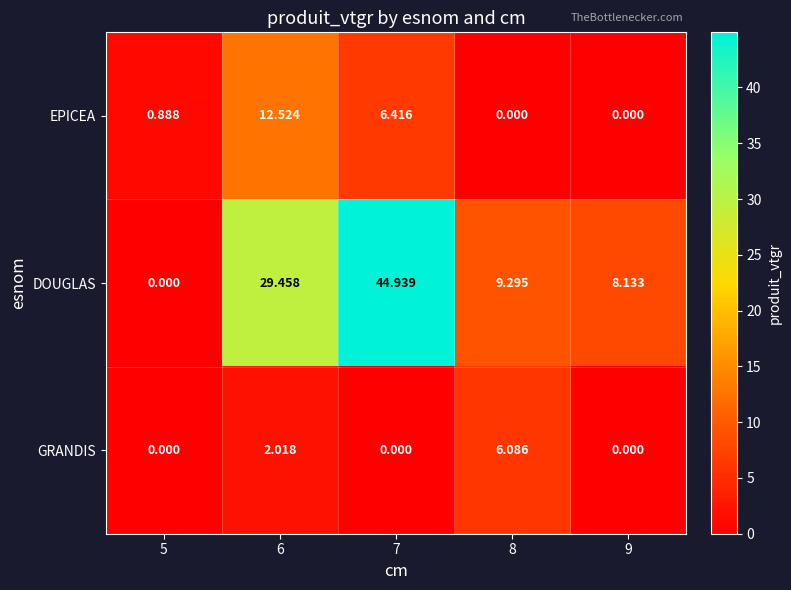

At how many categories does at least one series exceed 24?

2